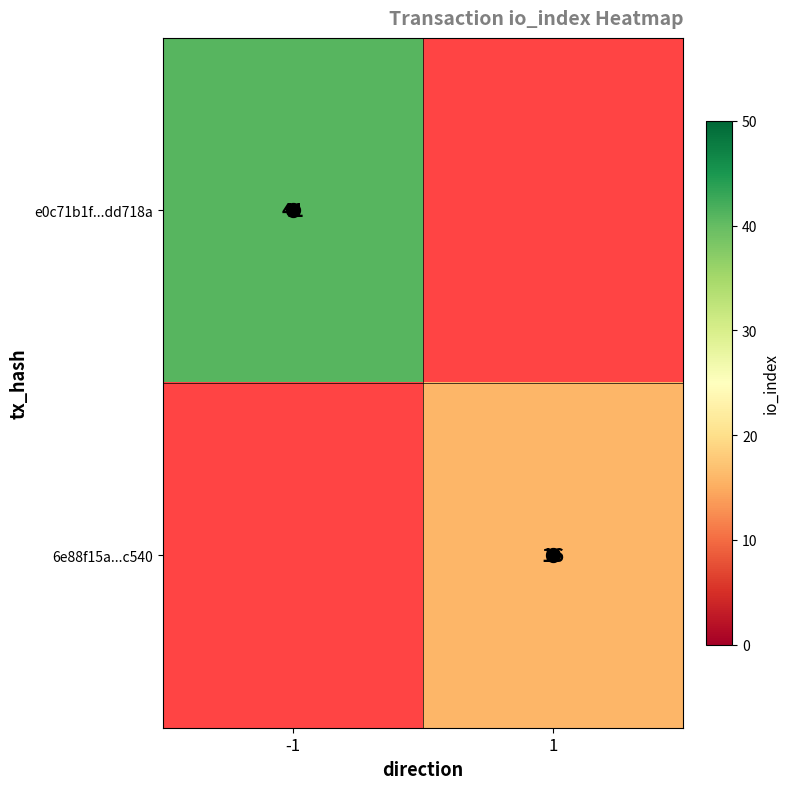

The e0c71b1f...dd718a series shows 41 at -1. True or false?

True